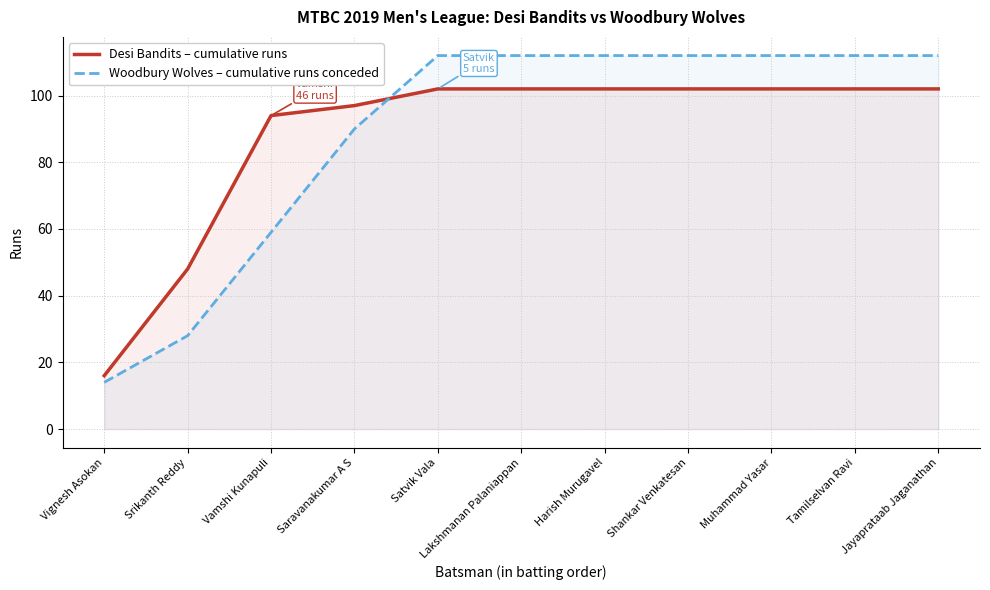

Which series has the largest total across all categories?

Woodbury Wolves – cumulative runs conceded